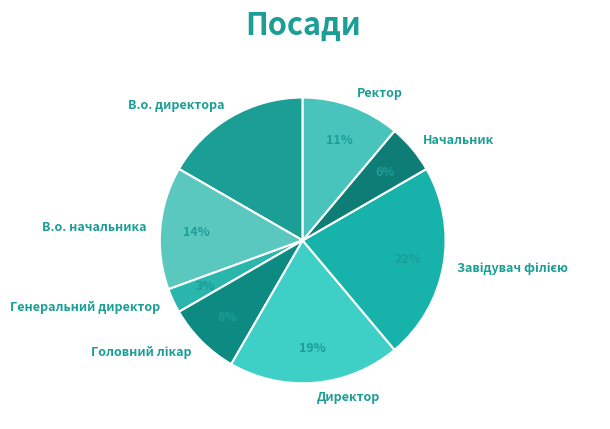

True or false: В.о. директора accounts for 17% of the total.

True